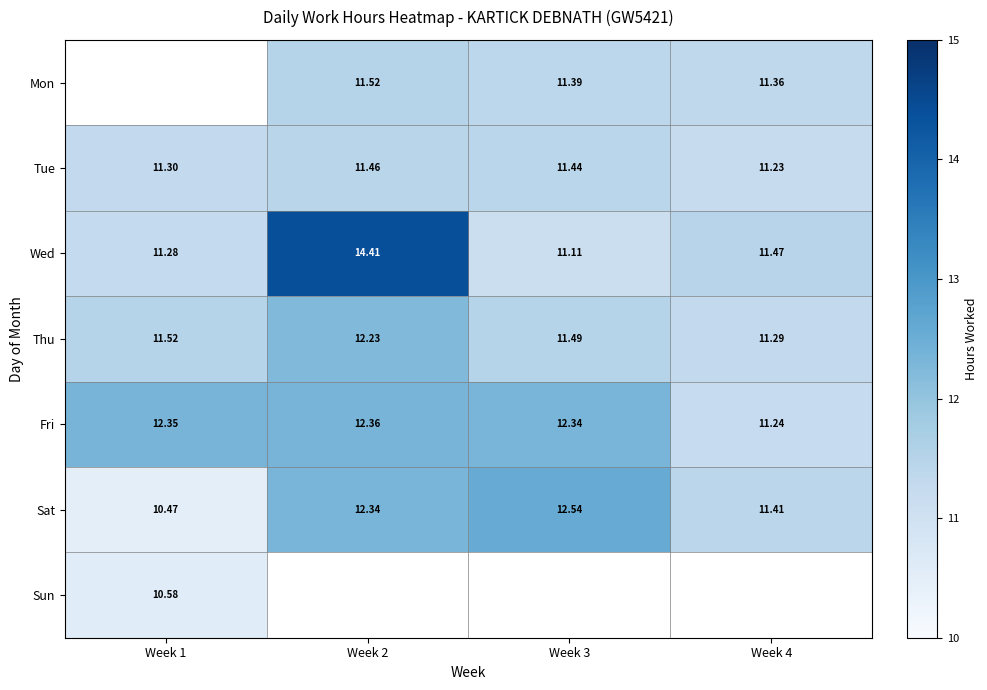

Rank the series at Week 3 from lowest to highest value.

Sun, Wed, Mon, Tue, Thu, Fri, Sat